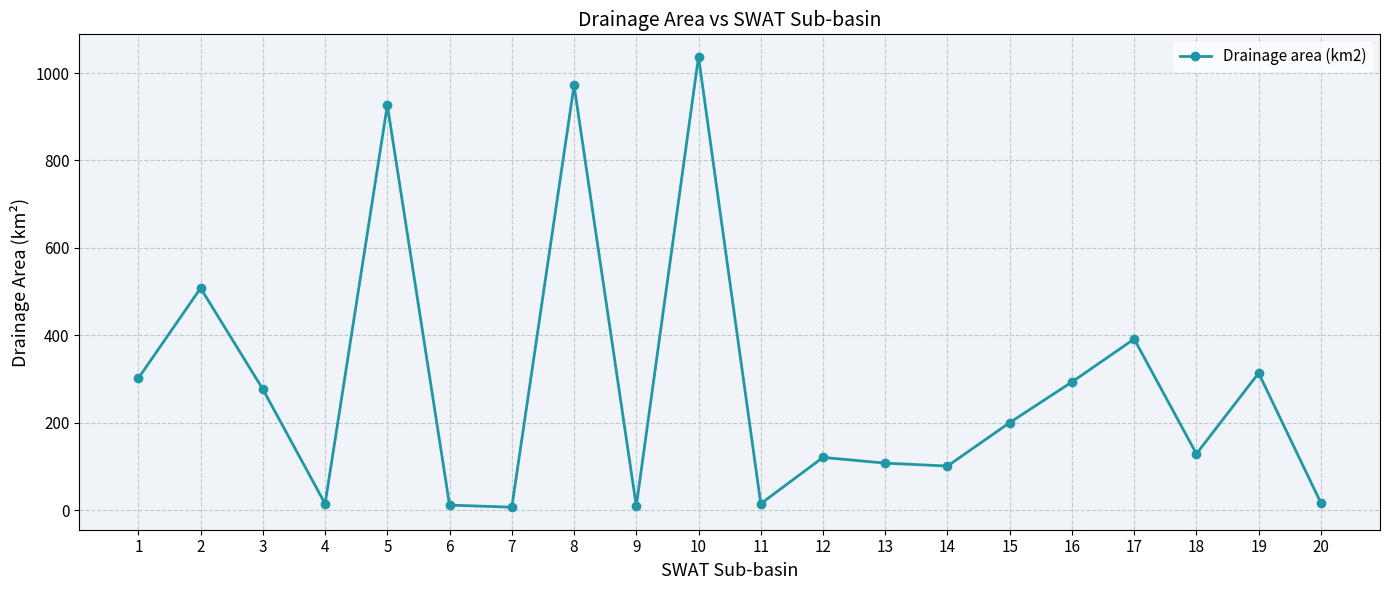

What is the value of the 18th point from the left?

129.2